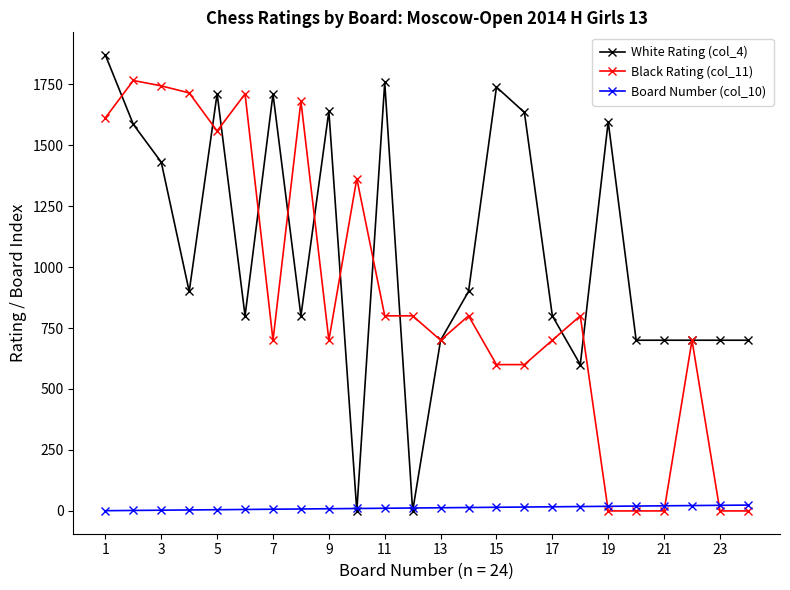

What is the maximum value shown in the chart?

1869